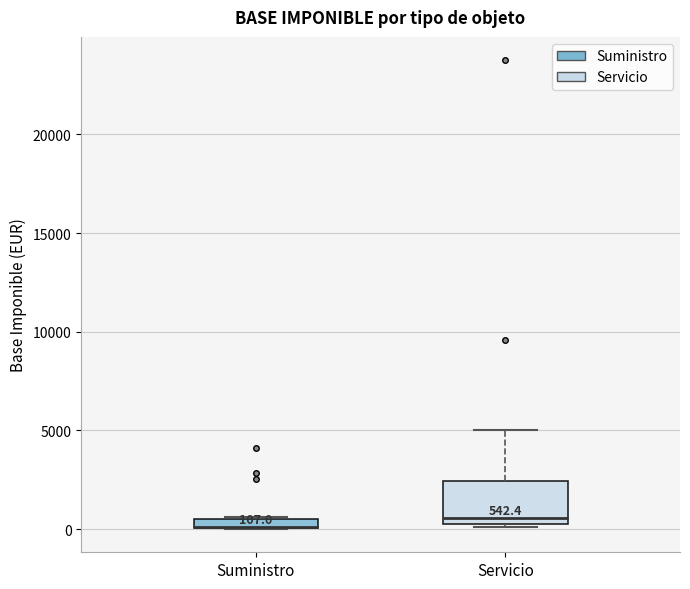

Which box is the tallest, from its lower edge to its upper edge?

Servicio